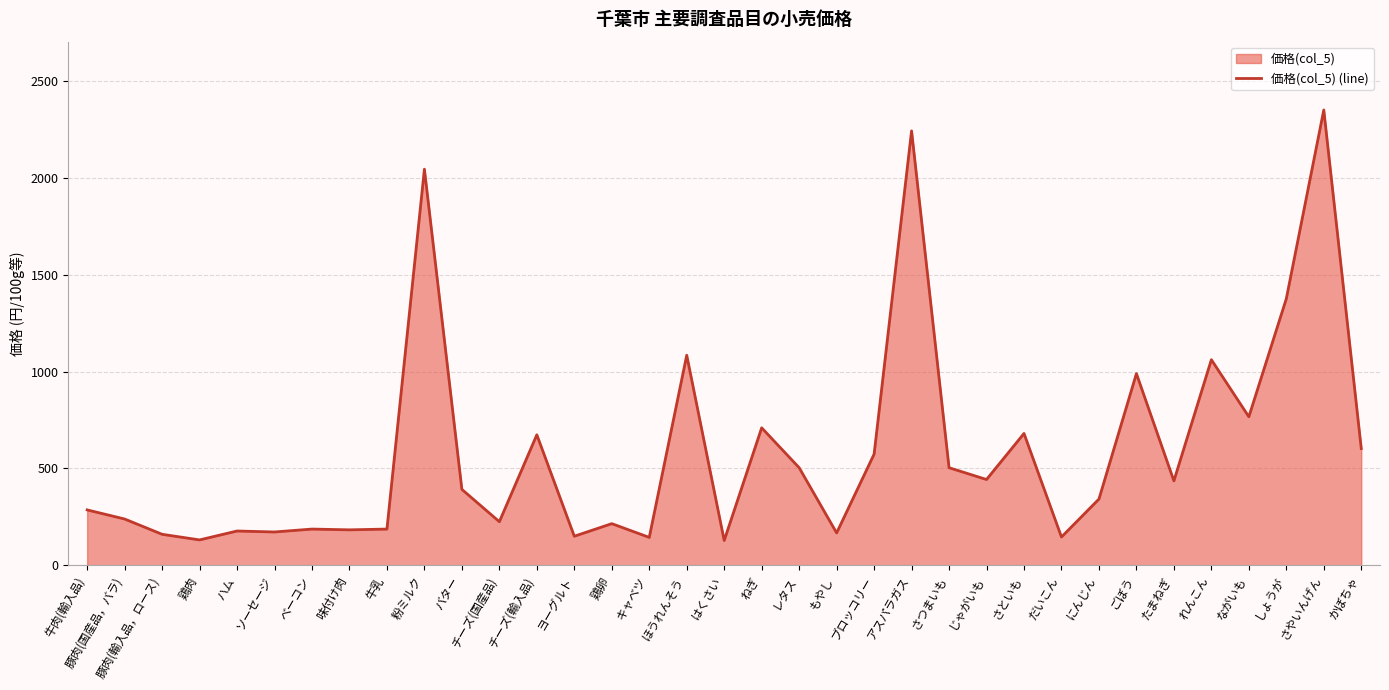

Reading right to left, extract all data points from this chart.

603	2352	1377	767	1062	436	990	342	146	681	443	504	2244	574	167	504	710	128	1085	144	215	150	674	225	392	2046	187	183	187	172	177	131	160	239	286